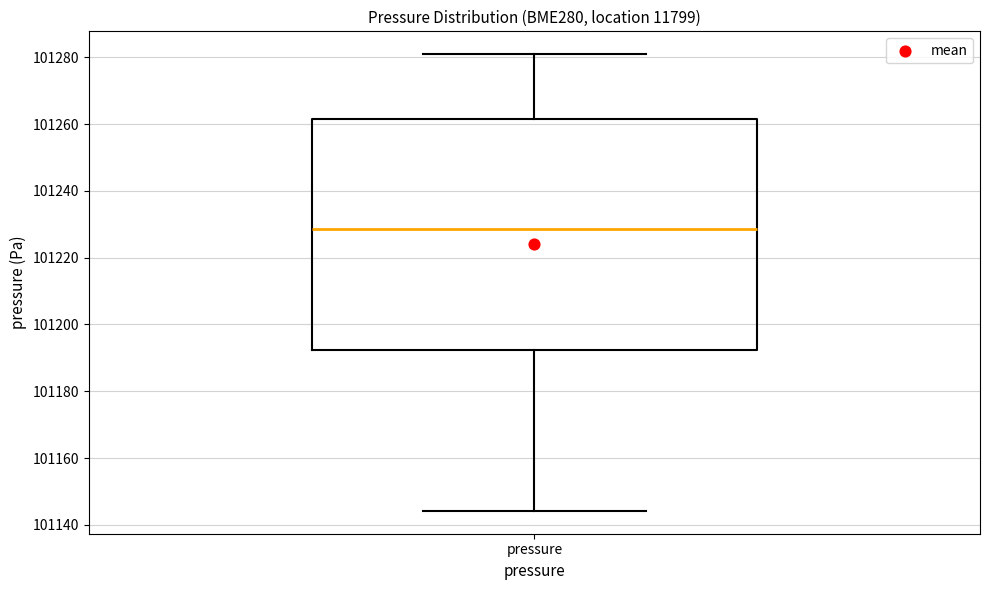

Read this box plot against the y-axis: the position of the median line, the range covered by the box, and the ends of both whiskers. The values are not printed on the chart, so give them approximately, as read against the axis.

median 101228, box 101192 to 101262, whiskers 101144 to 101280